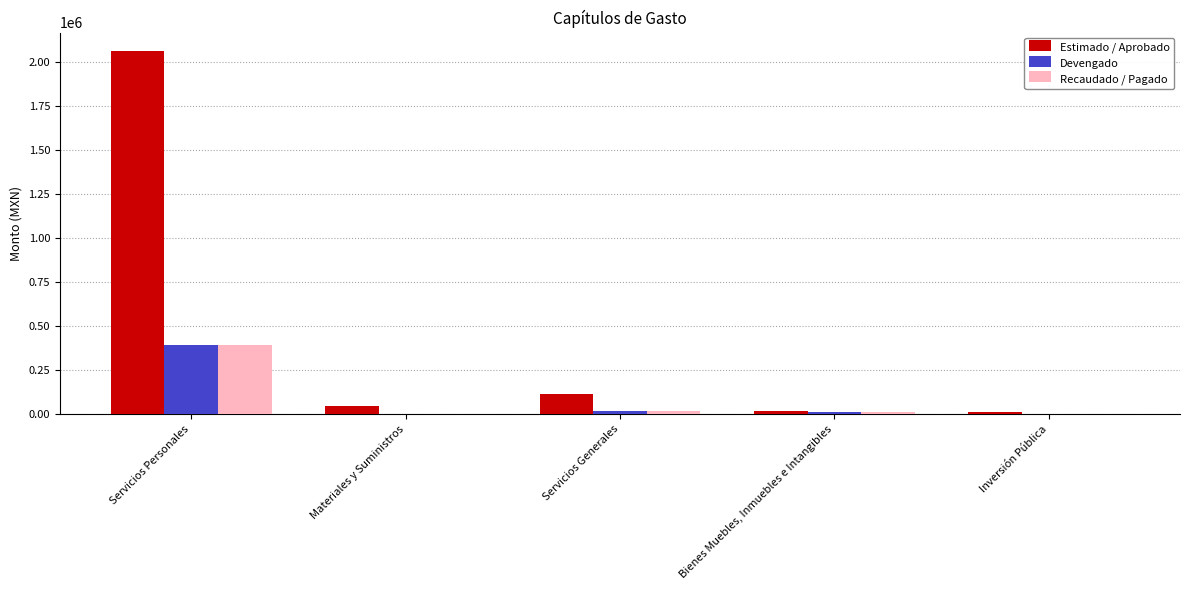

What is the sum of all Recaudado / Pagado values?

433296.7